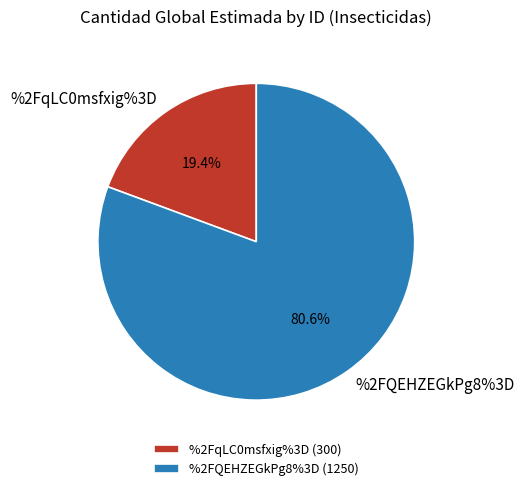

Rank the categories by value from lowest to highest.

%2FqLC0msfxig%3D, %2FQEHZEGkPg8%3D